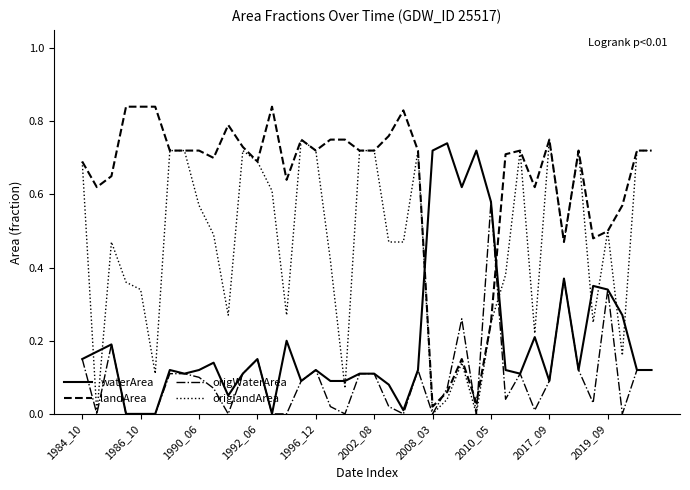

Rank the series by their average value, from highest to lowest.

landArea, origlandArea, waterArea, origWaterArea